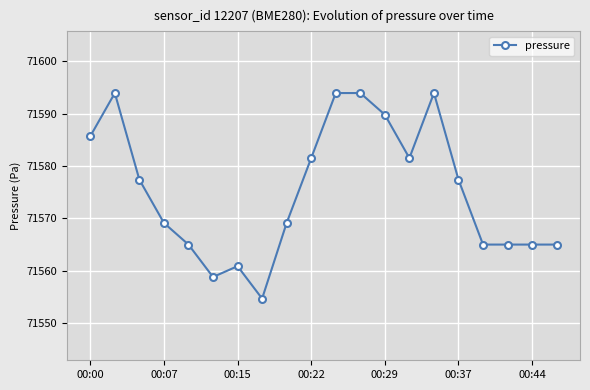

True or false: the data has more than 1 interior local peaks.

True